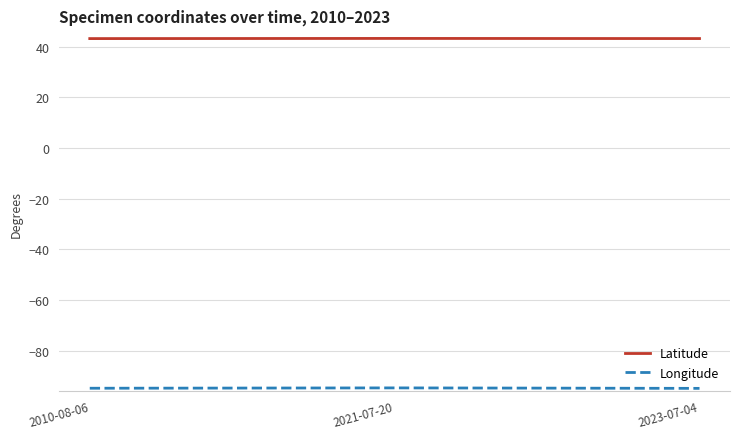

What is the average value of the Latitude series?

43.2